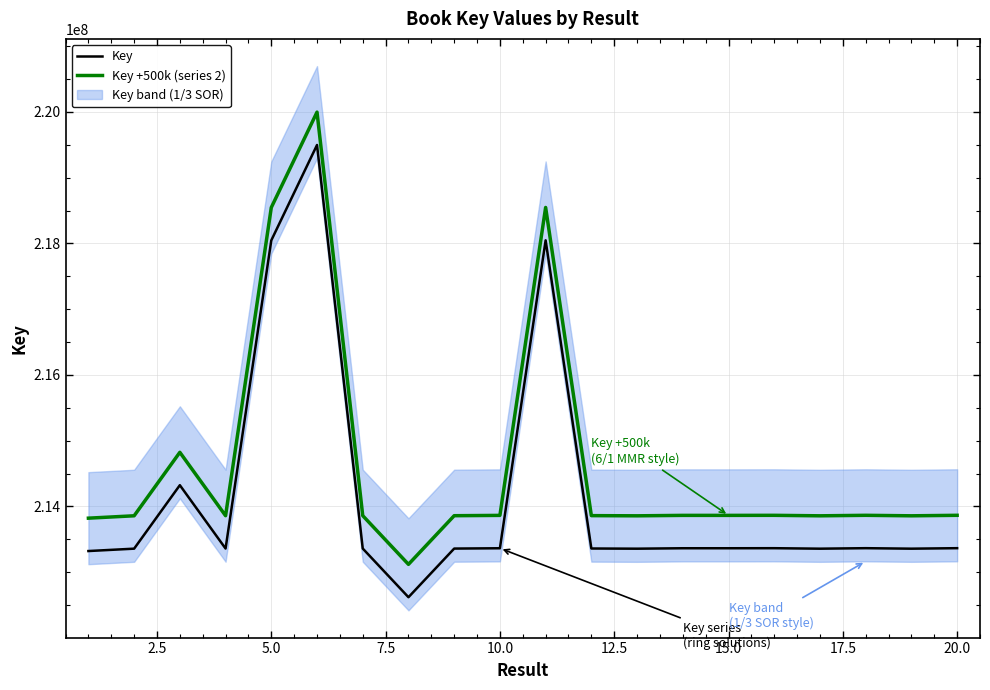

What is the difference between the maximum and second lowest values in the Key +500k (series 2) series?

6175838